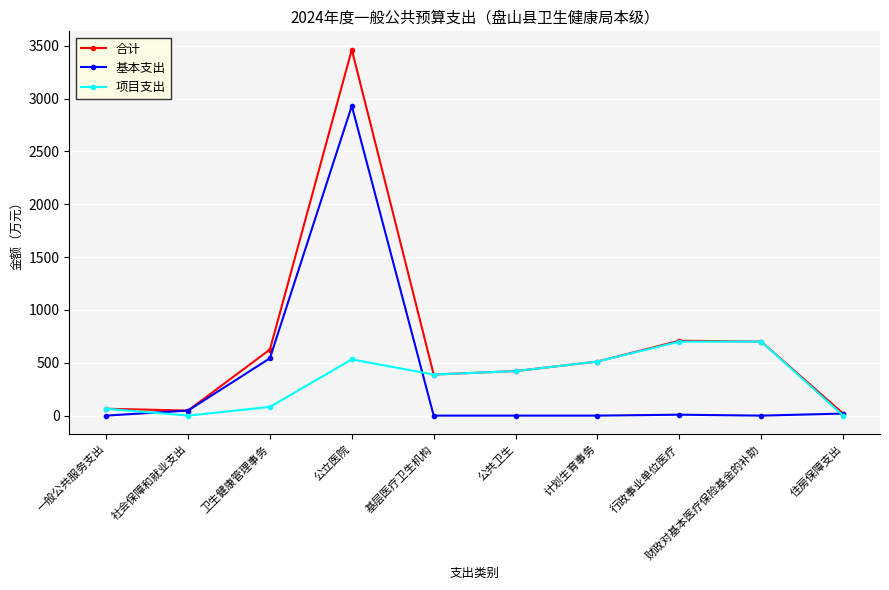

At which label does 合计 reach its peak?

公立医院